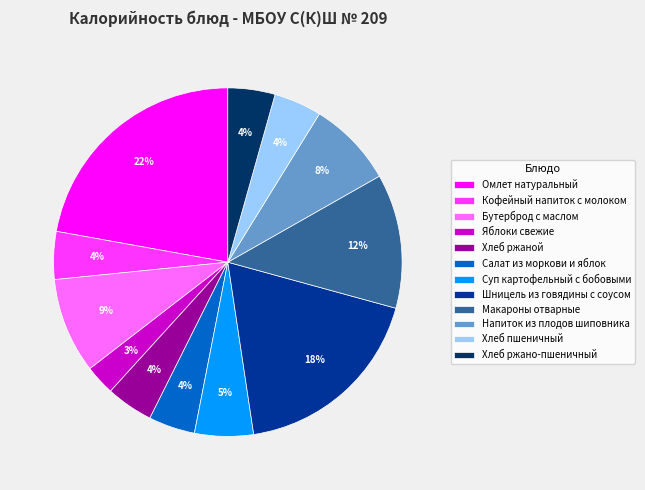

To the nearest percent, what portion does Салат из моркови и яблок represent?

4%